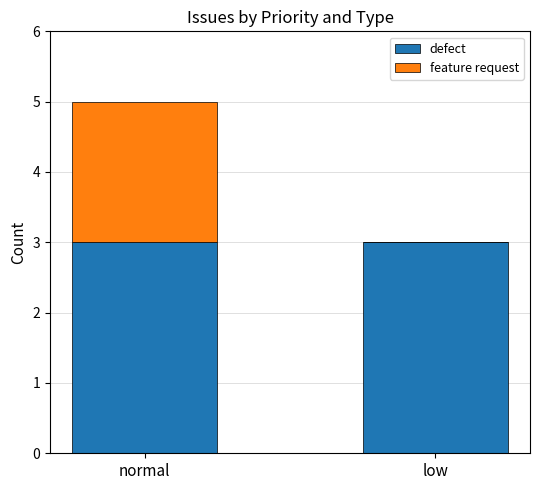

At which category is the sum across all series the highest?

normal